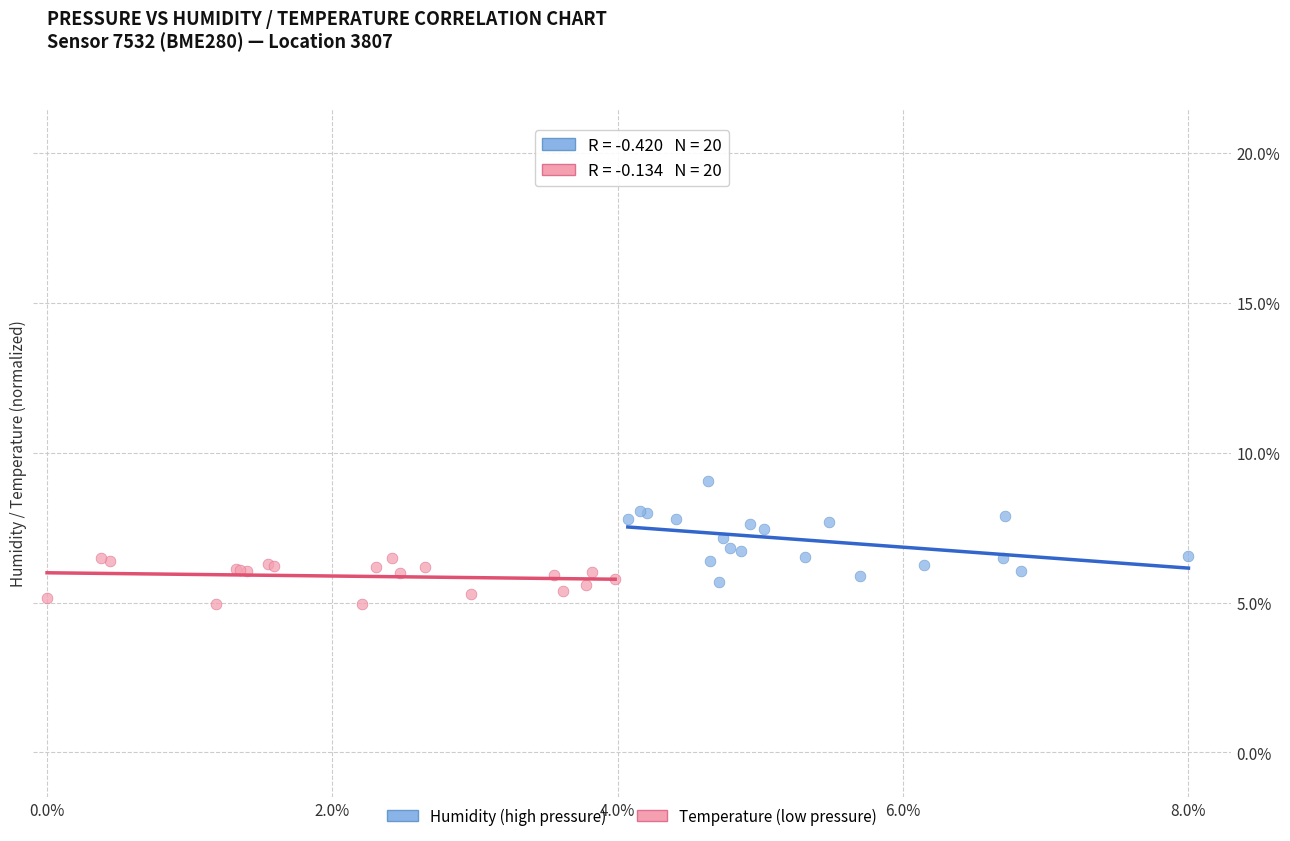

Which series contains the highest Y value?

Humidity (high pressure)